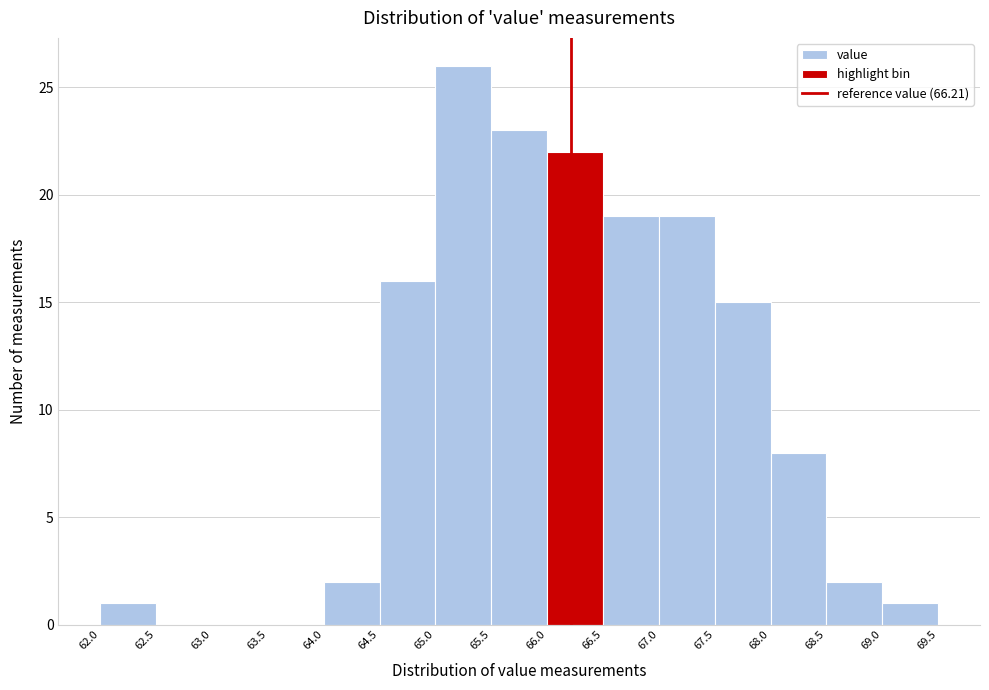

Which range on the x-axis has the tallest bar?

65.0 to 65.5